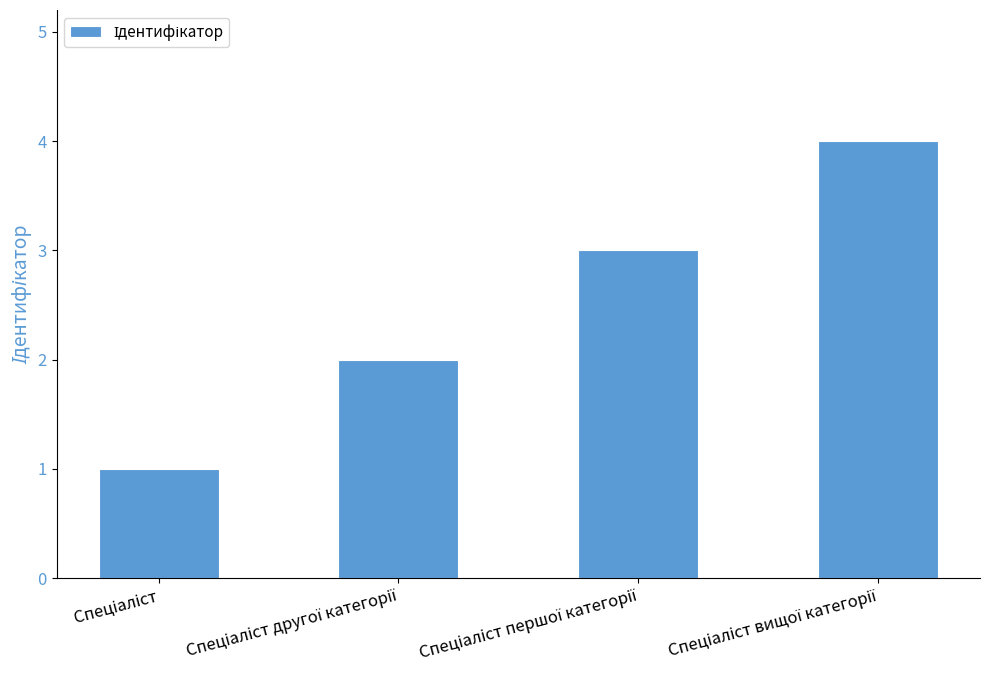

Does the chart contain any negative values?

No